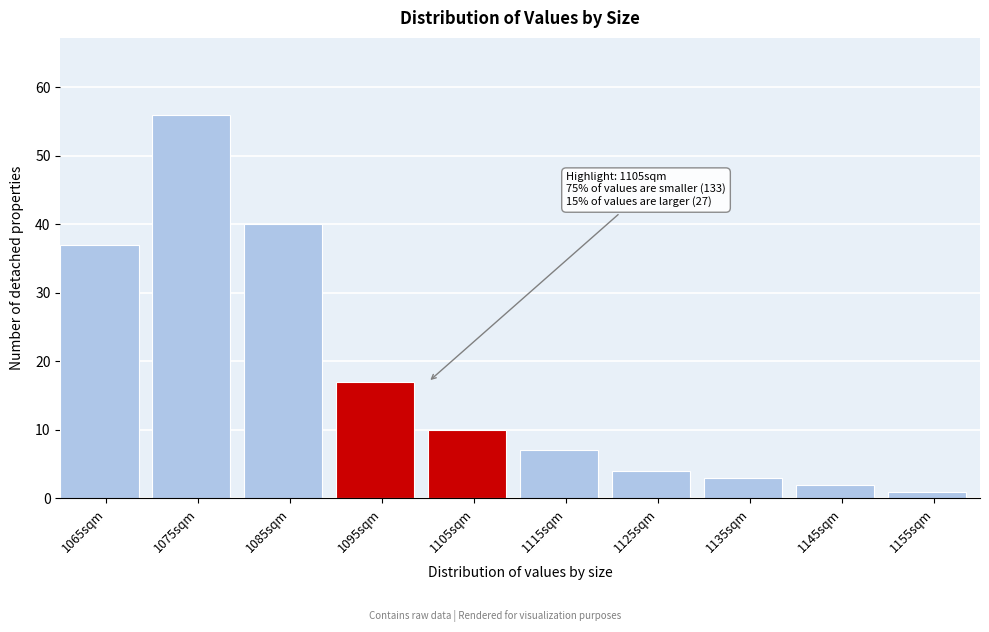

Reading left to right, what are all the values shown in this chart?

1065sqm=37	1075sqm=56	1085sqm=40	1095sqm=17	1105sqm=10	1115sqm=7	1125sqm=4	1135sqm=3	1145sqm=2	1155sqm=1